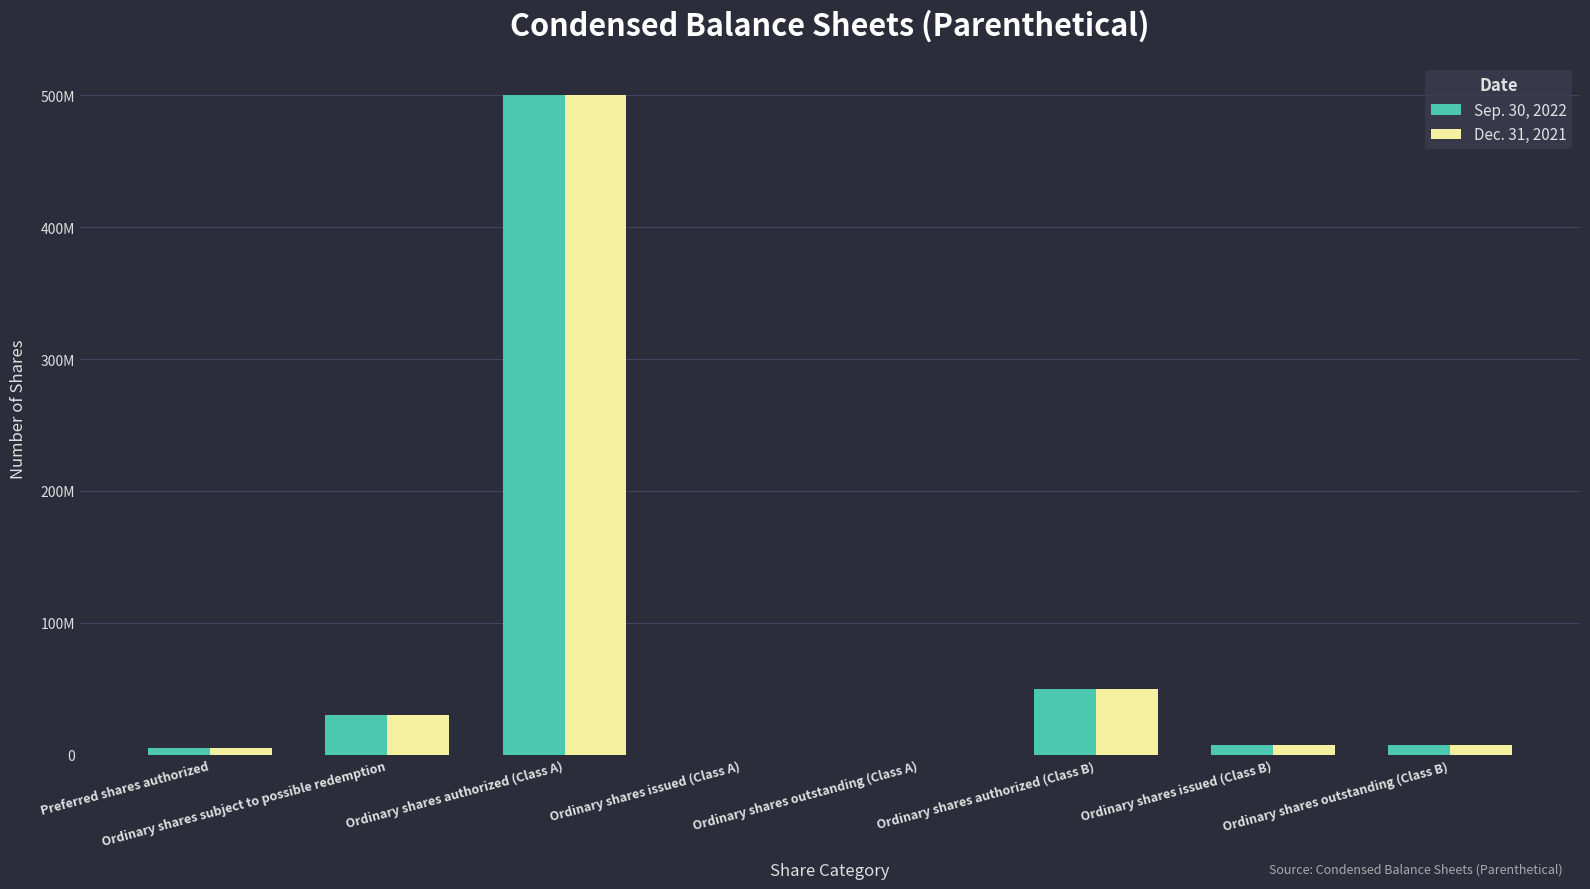

What are all the series names shown in the legend?

Sep. 30, 2022, Dec. 31, 2021